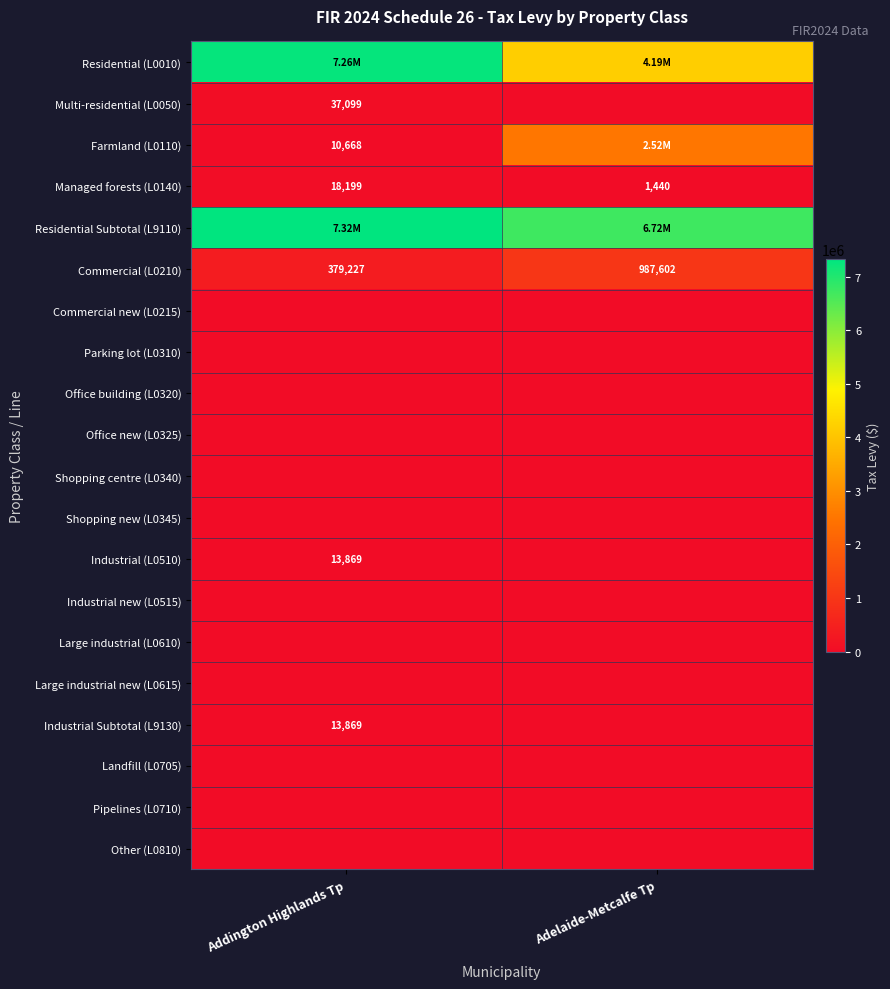

At which category is the sum across all series the highest?

Addington Highlands Tp